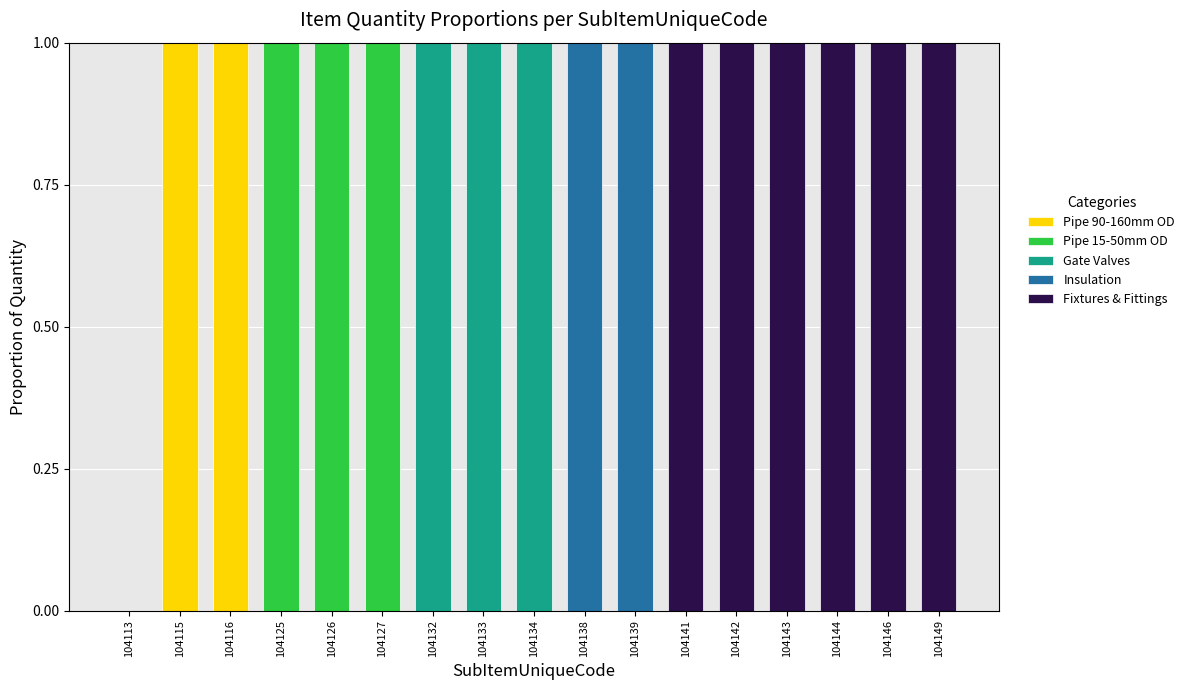

Is it true that Pipe 90-160mm OD equals 0 at 104116?

False